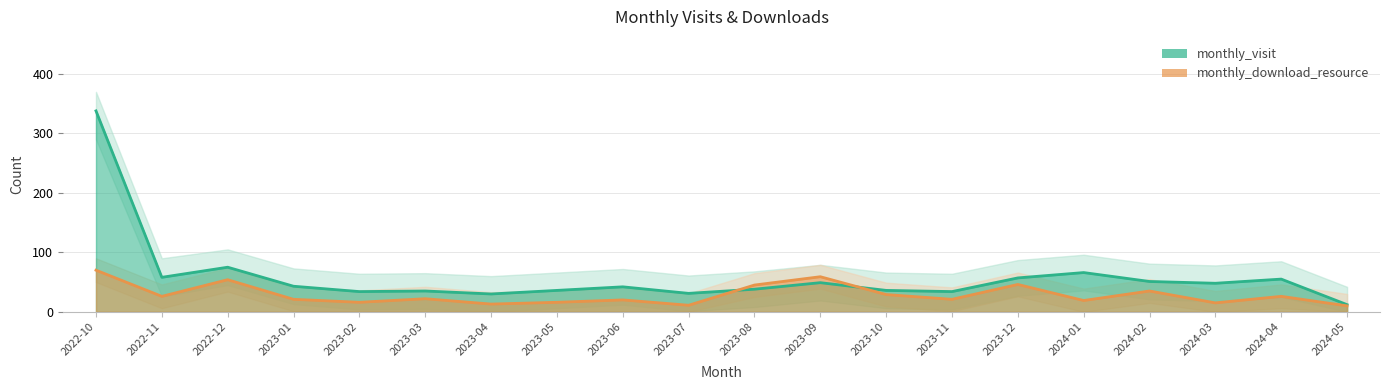

Between 2023-05 and 2023-08, which is larger?

2023-08